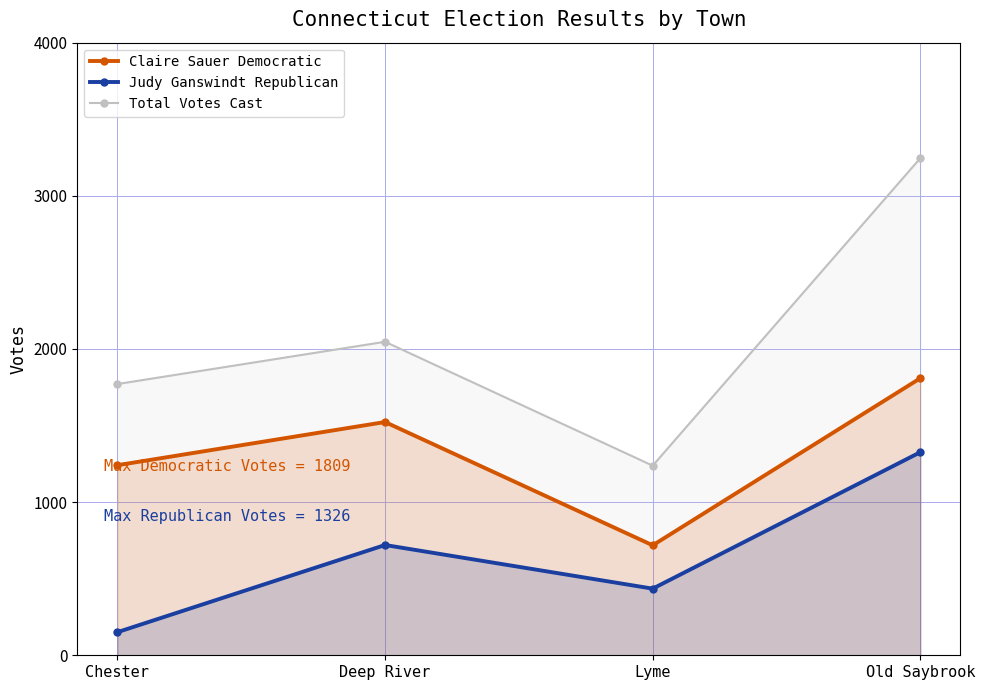

What is the difference between the second highest and minimum values in the Judy Ganswindt Republican series?

569